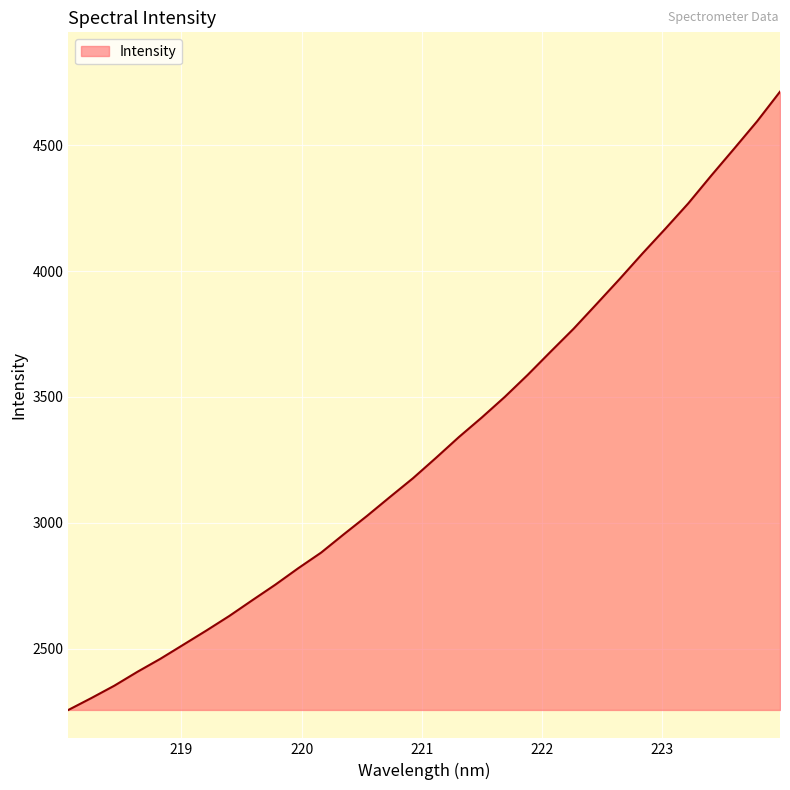

What is the smallest value displayed?

2257.9